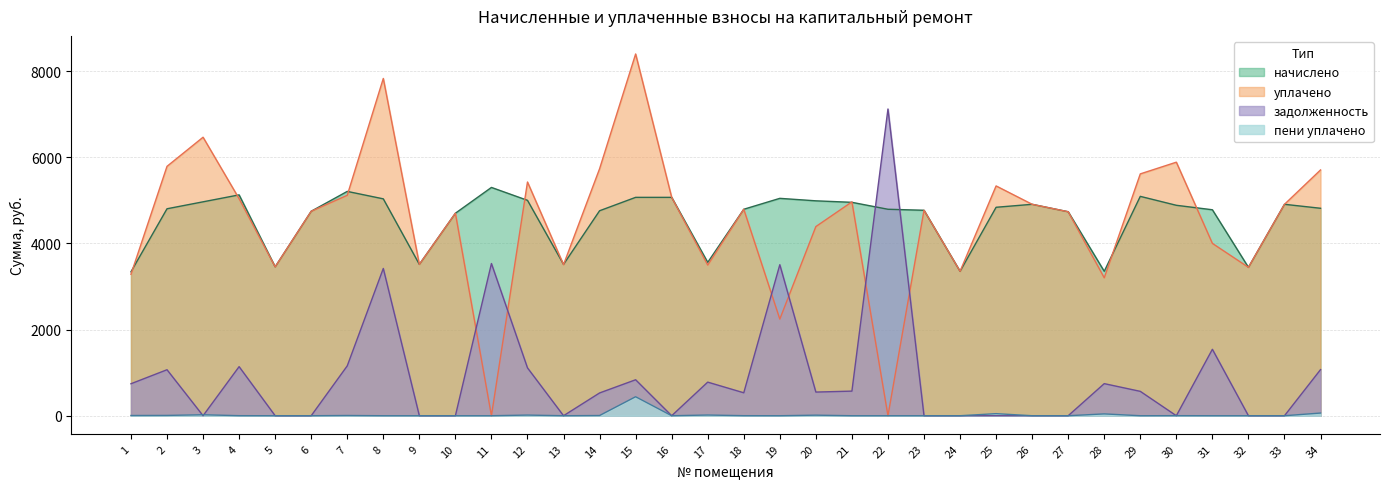

True or false: пени уплачено and начислено cross at least once.

False